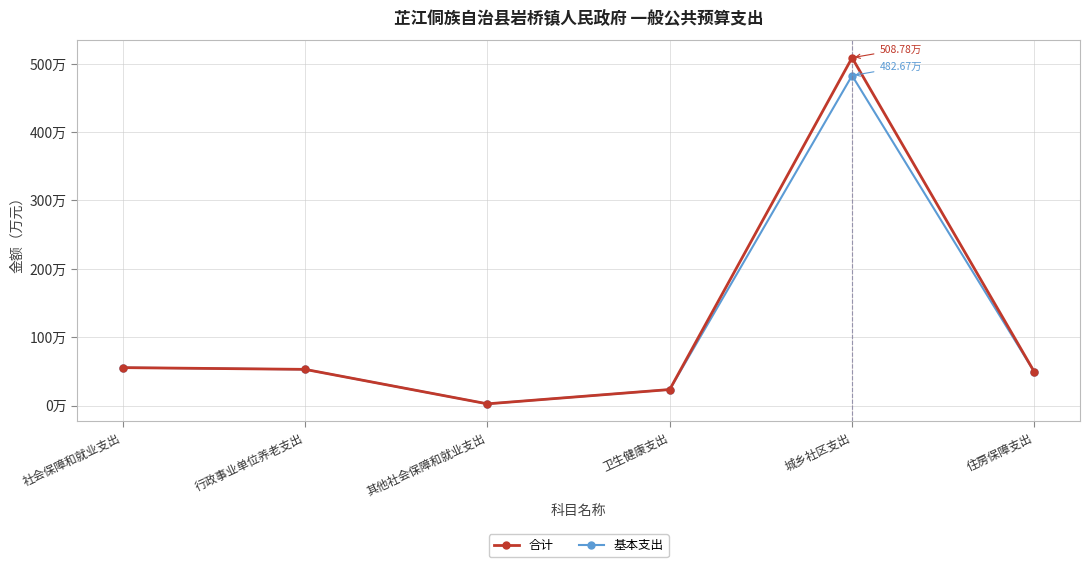

What is the difference between the highest and lowest values at 城乡社区支出?

26.1